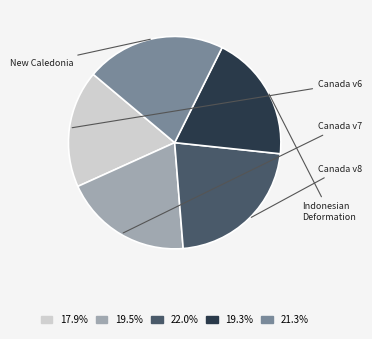

What is the ratio of the value at 19.5% to the value at 19.3%?

1.0